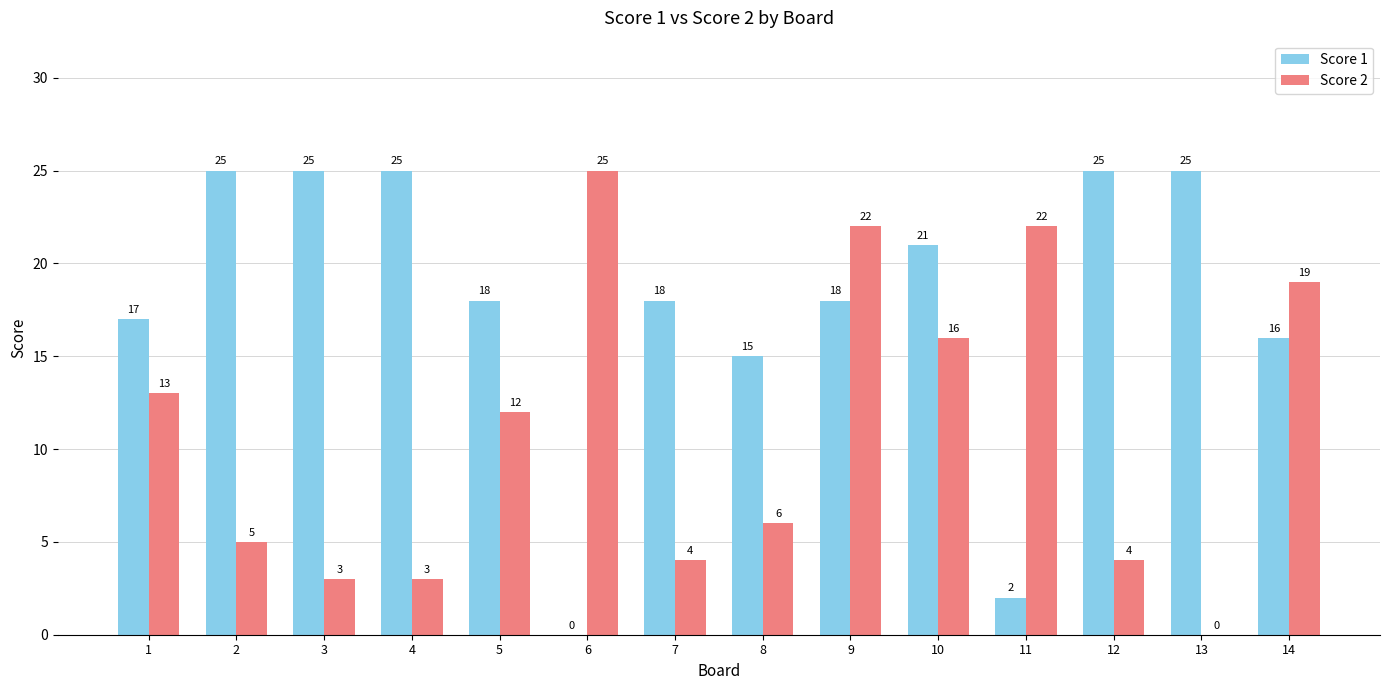

Which series has the largest total across all categories?

Score 1